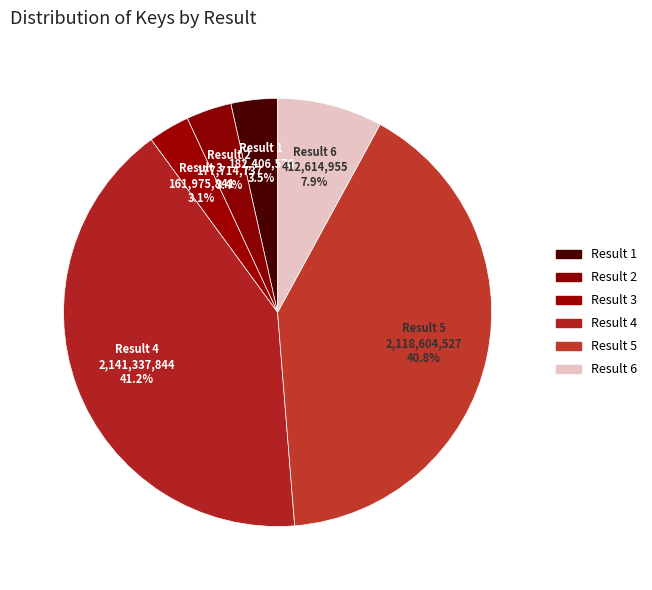

Between Result 3 and Result 6, which is larger?

Result 6